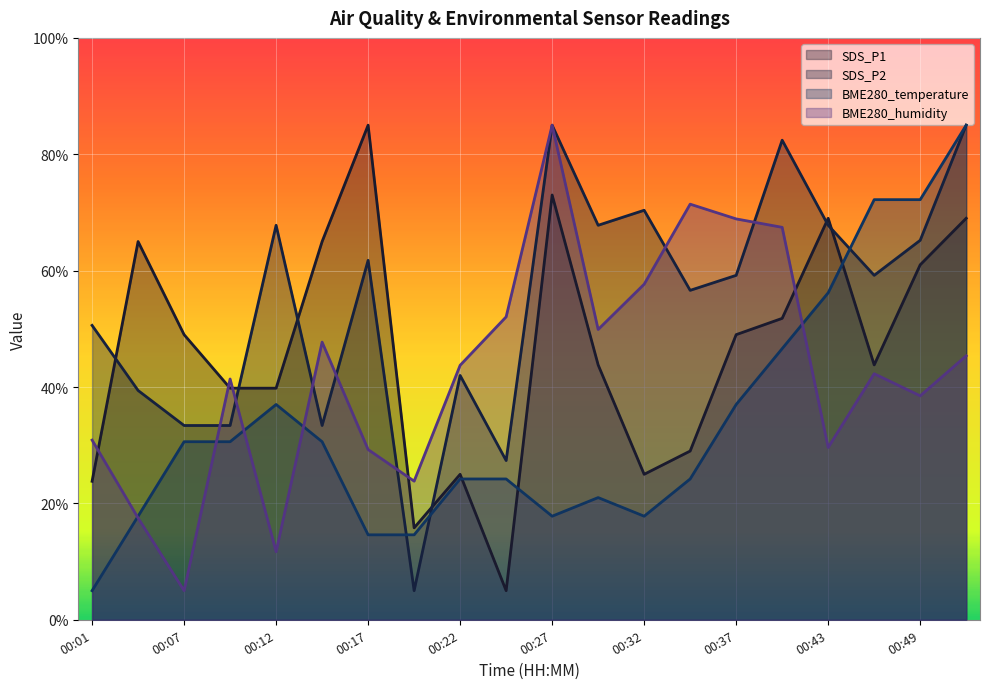

What is the difference between the BME280_humidity values at 00:04 and 00:22?

26.2